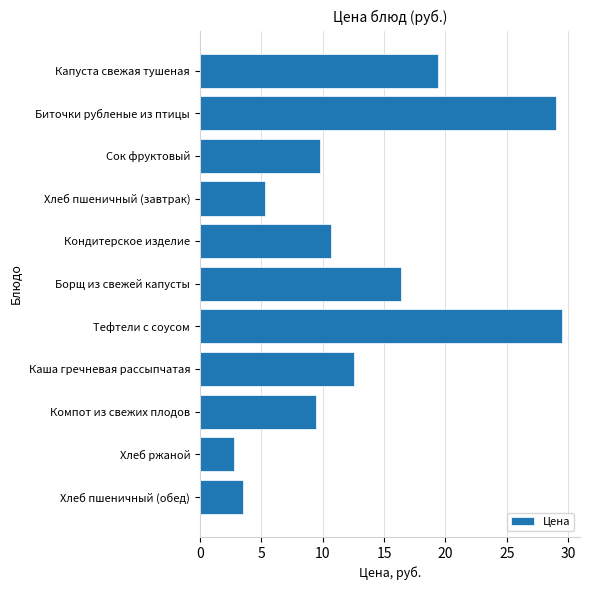

How many series are shown in this chart?

1